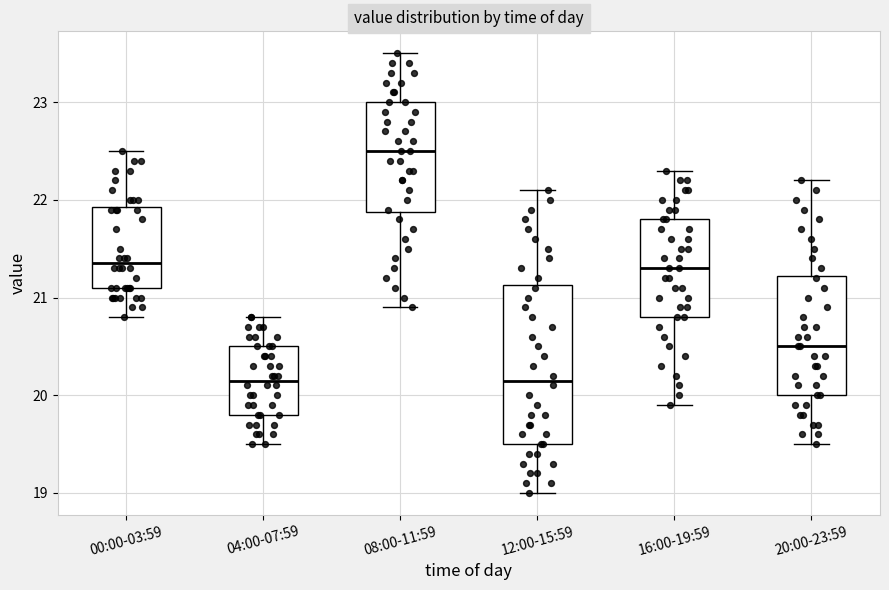

Reading left to right, transcribe this box plot: for each box, give where its median line is, the range the box spans, and where its two whiskers end, as read against the y-axis. The values are not printed on the chart, so give them approximately, as read against the axis.

00:00-03:59: median 21.4, box 21.1 to 21.9, whiskers 20.8 to 22.5
04:00-07:59: median 20.2, box 19.8 to 20.5, whiskers 19.5 to 20.8
08:00-11:59: median 22.5, box 21.9 to 23.0, whiskers 20.9 to 23.5
12:00-15:59: median 20.2, box 19.5 to 21.1, whiskers 19.0 to 22.1
16:00-19:59: median 21.3, box 20.8 to 21.8, whiskers 19.9 to 22.3
20:00-23:59: median 20.5, box 20.0 to 21.2, whiskers 19.5 to 22.2